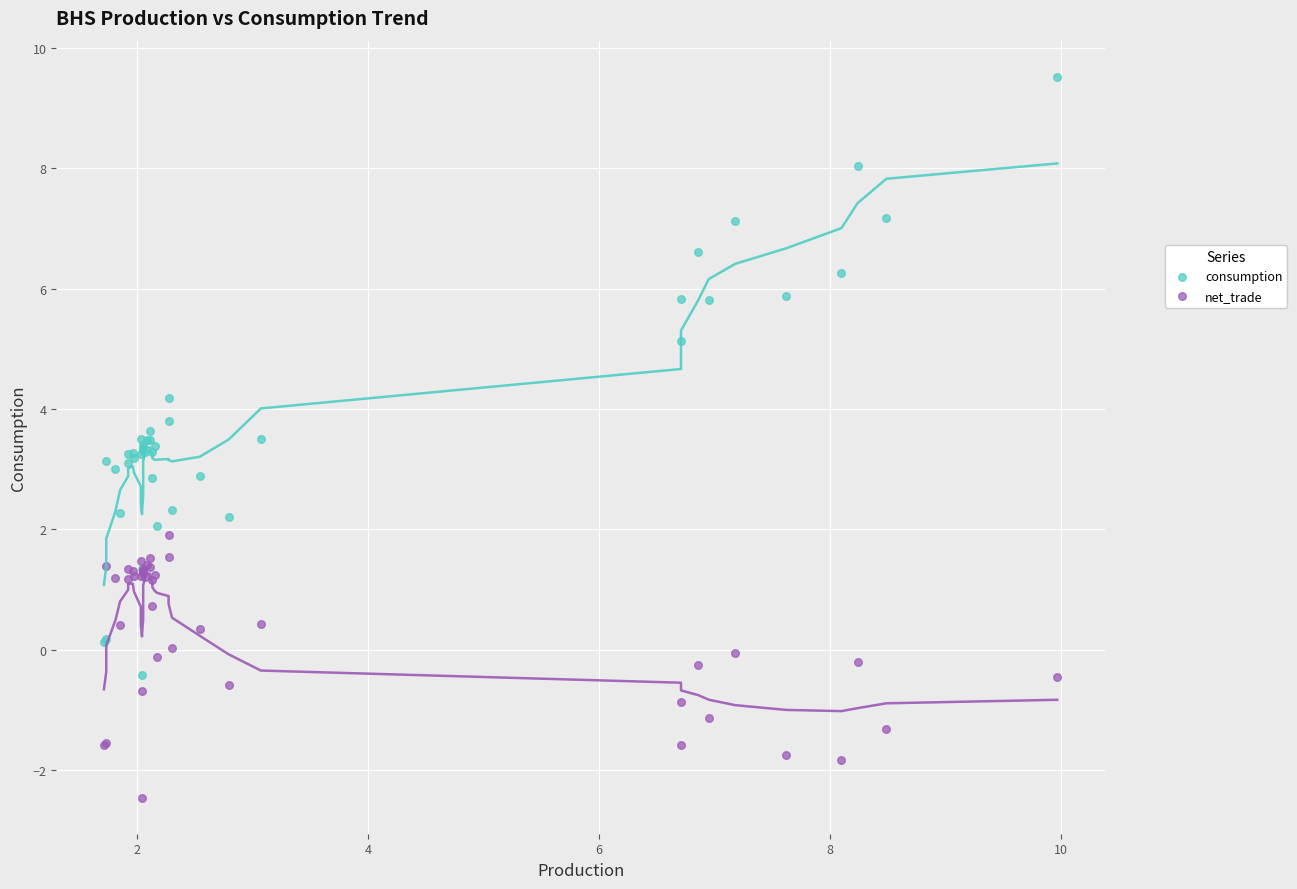

Which series reaches the maximum Y coordinate?

consumption